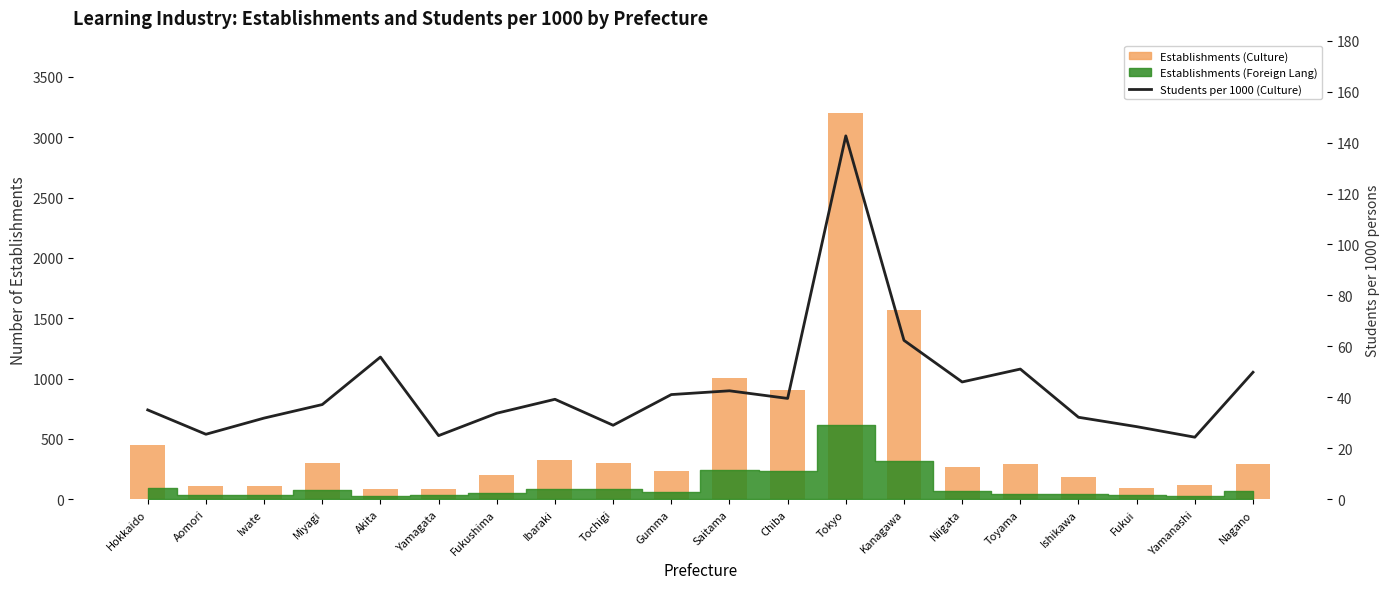

Are the bars grouped side by side (vs. stacked)?

Yes